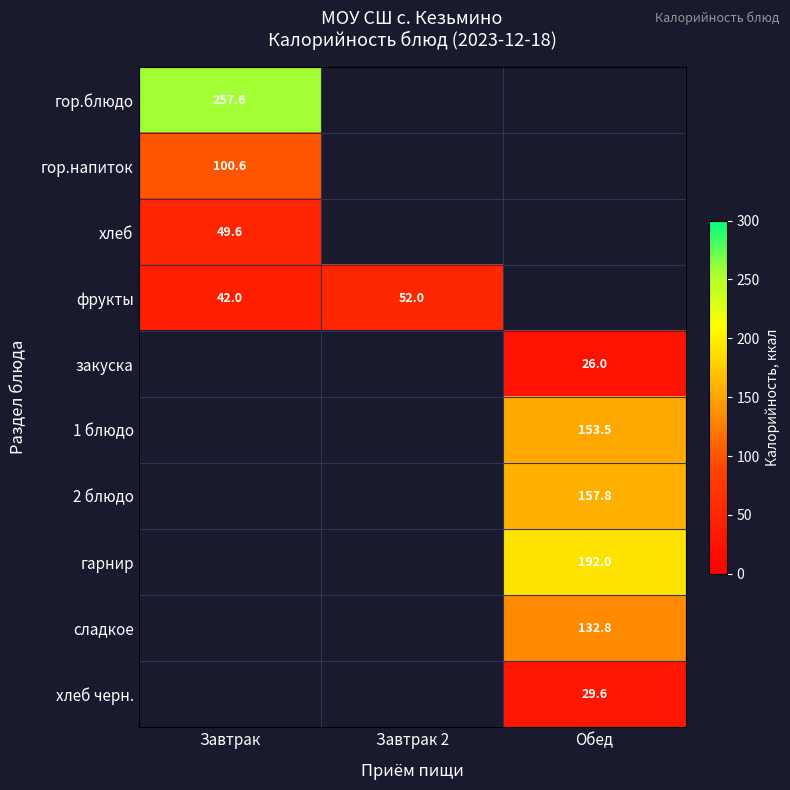

Is the value of хлеб at Завтрак greater than the value of 2 блюдо at Обед?

No